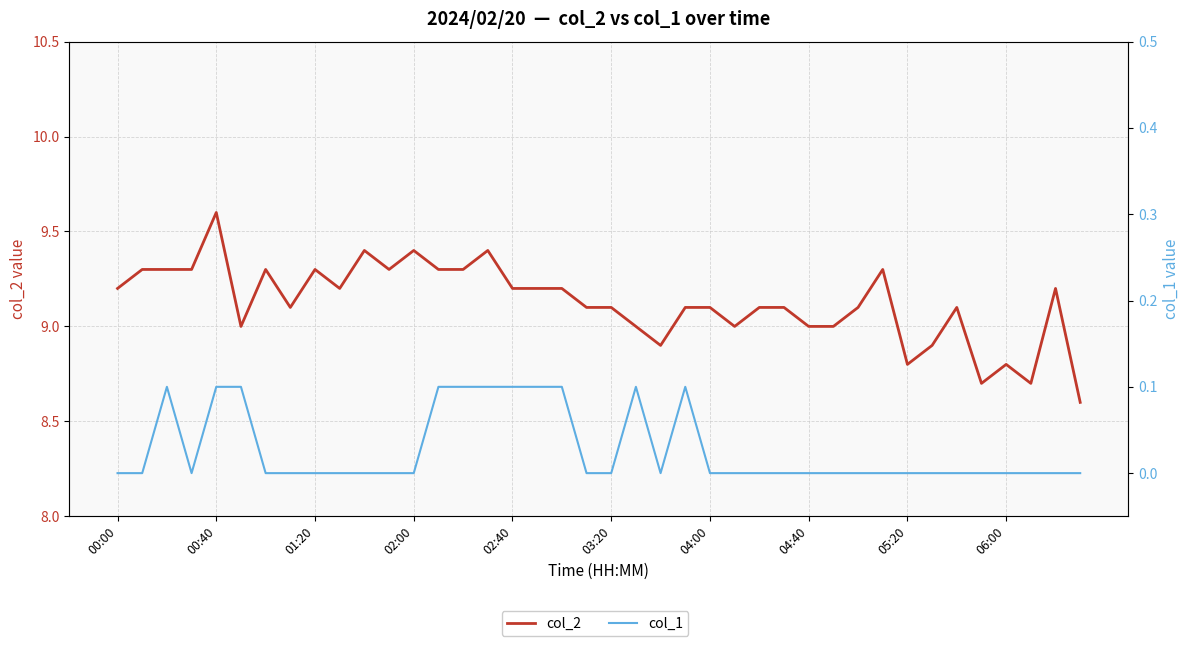

What is the total value across all series at 22?

8.9